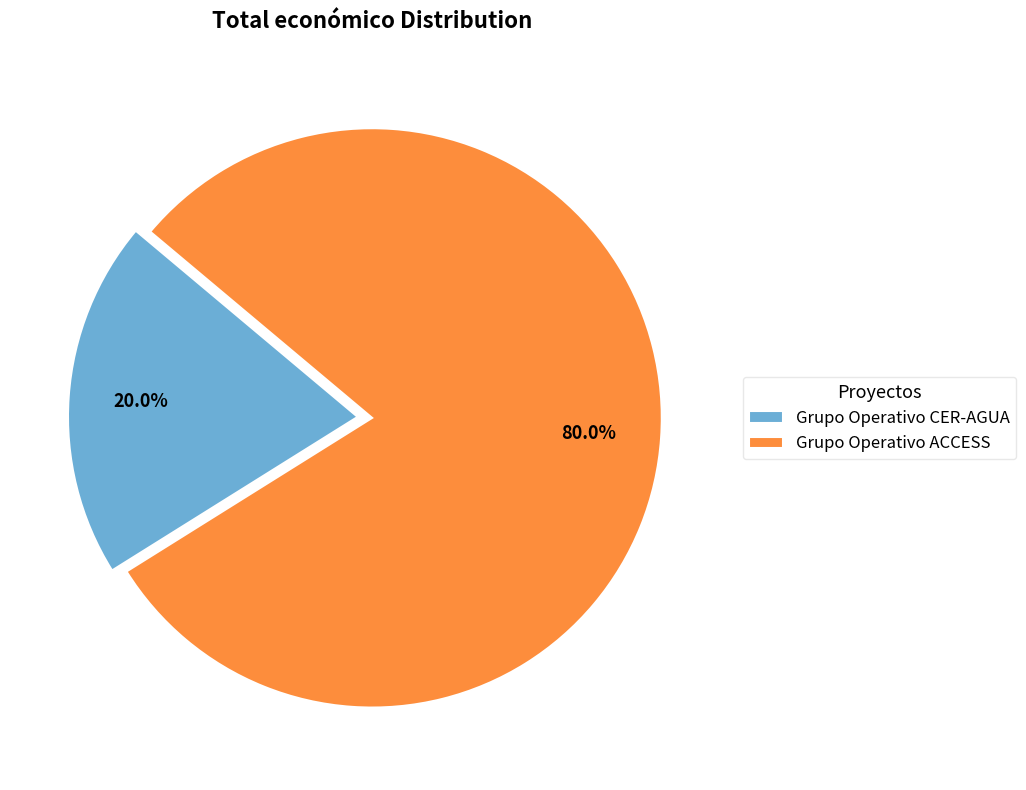

Combined, do Grupo Operativo CER-AGUA and Grupo Operativo ACCESS account for over 50%?

Yes